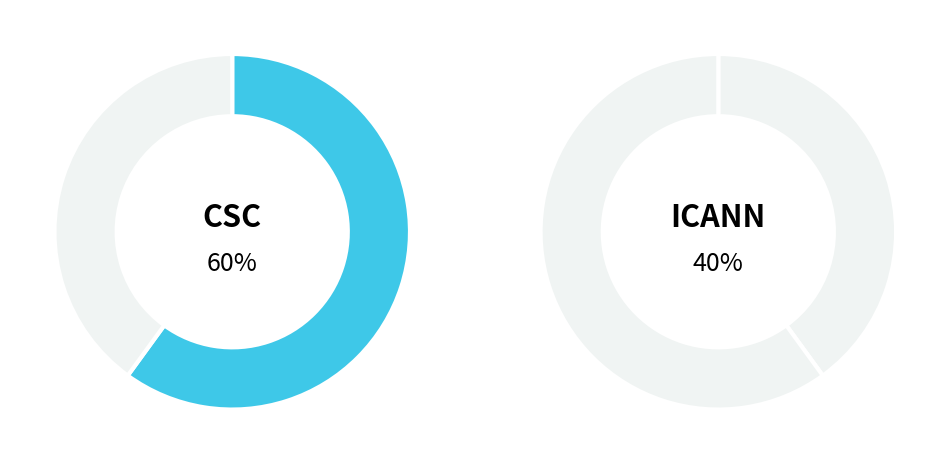

True or false: ICANN accounts for 11% of the total.

False